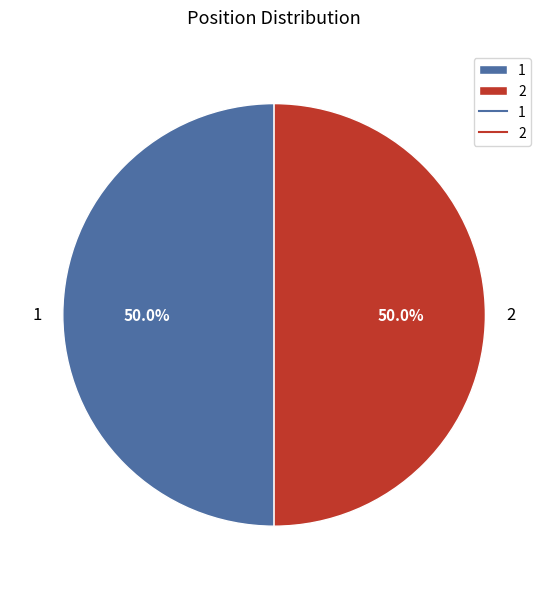

Do 1 and 2 together represent more than half of the pie?

Yes